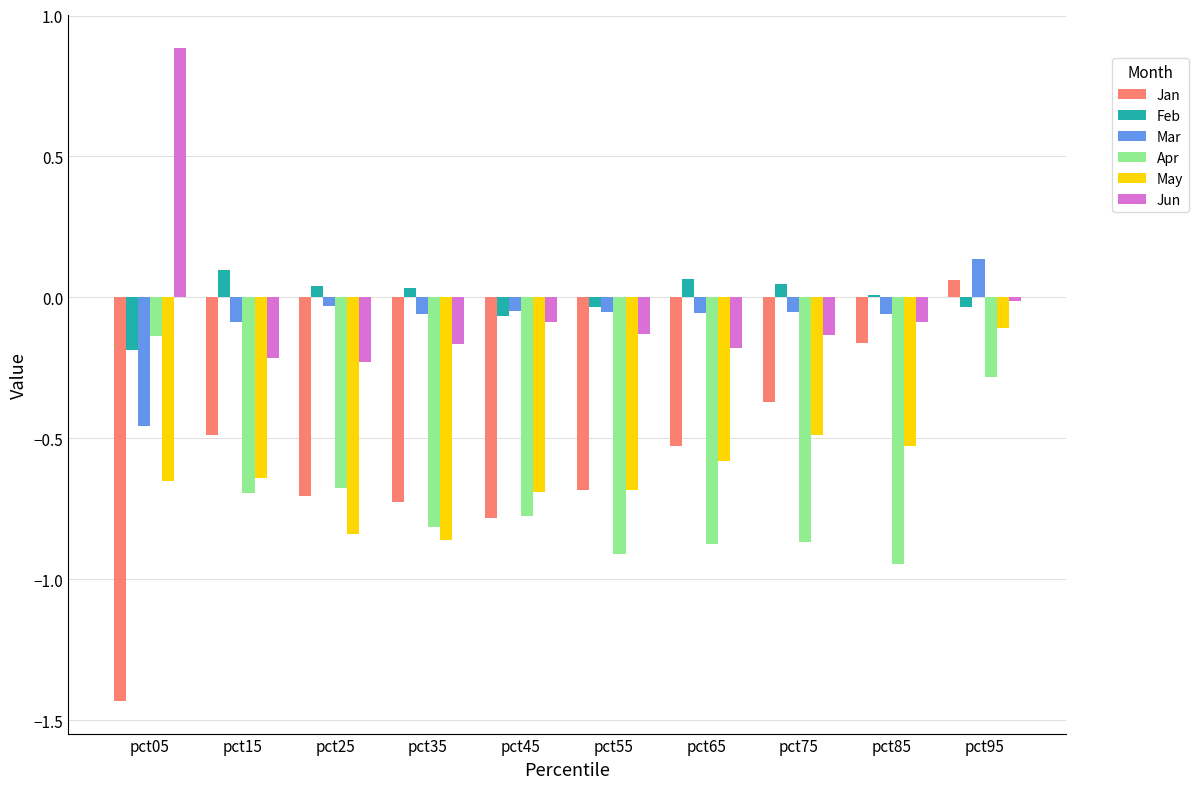

At which category is the sum across all series the highest?

pct95